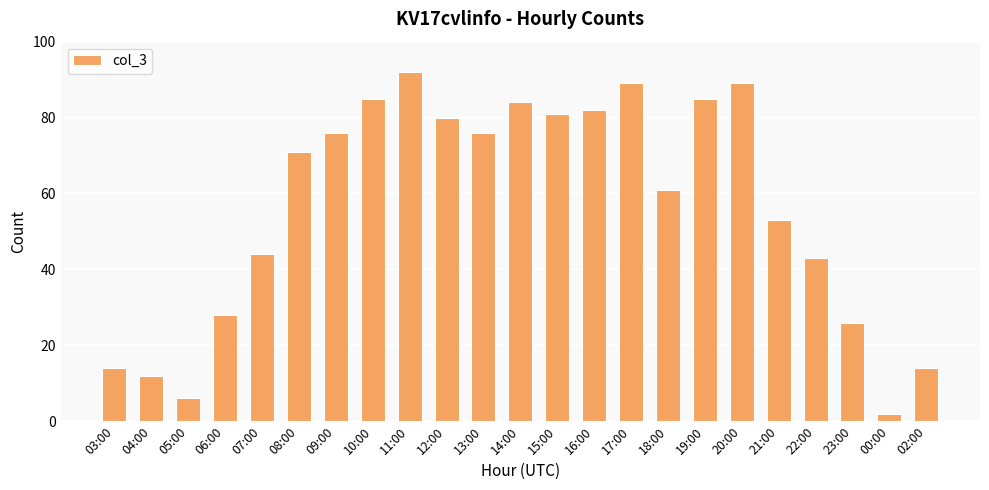

Approximately how many times larger is the value at 05:00 compared to 15:00?

0.1